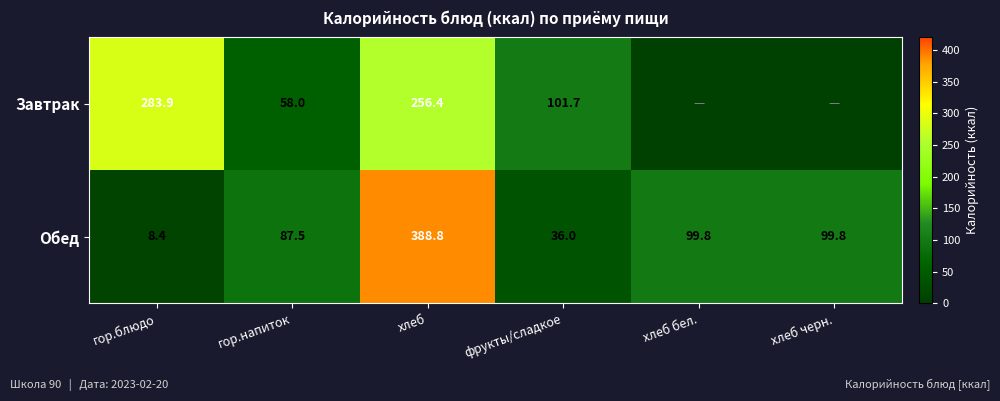

At хлеб, list the series in order from smallest to largest.

Завтрак, Обед